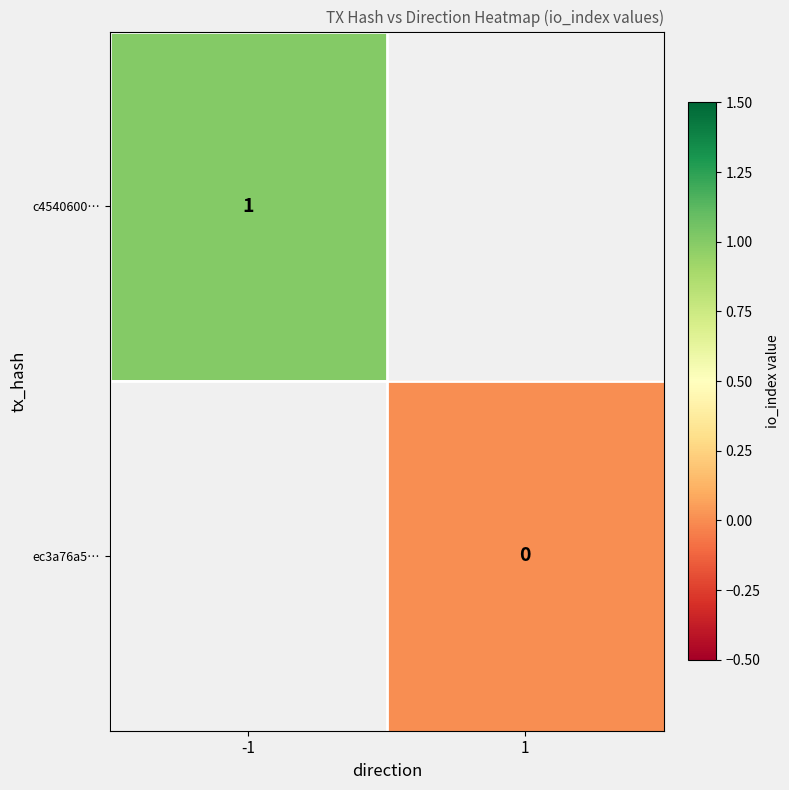

At how many categories does at least one series exceed 0?

1